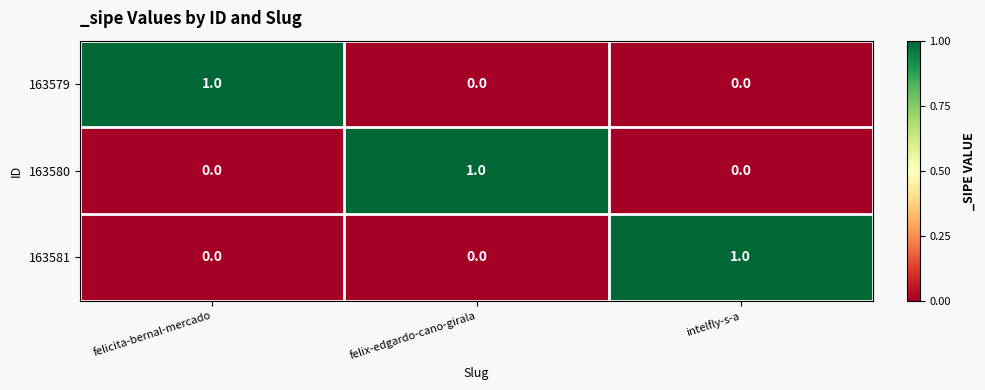

What is the total value across all series at intelfly-s-a?

1